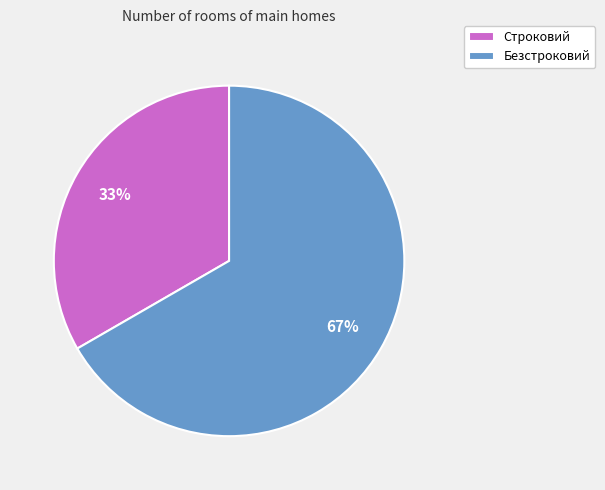

Is there a majority slice in this chart?

Yes